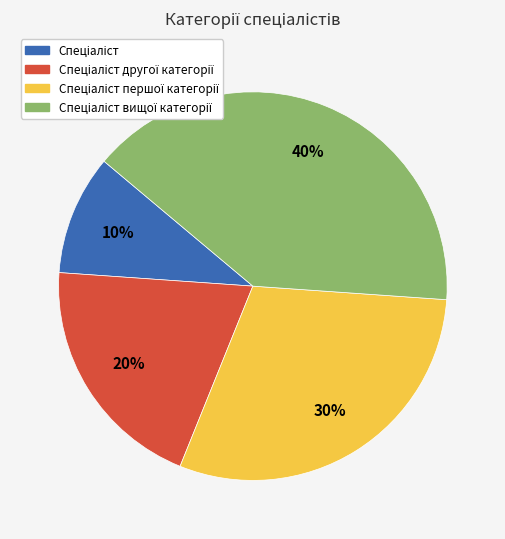

To the nearest percent, what is the difference between the largest and smallest slice percentages?

30%